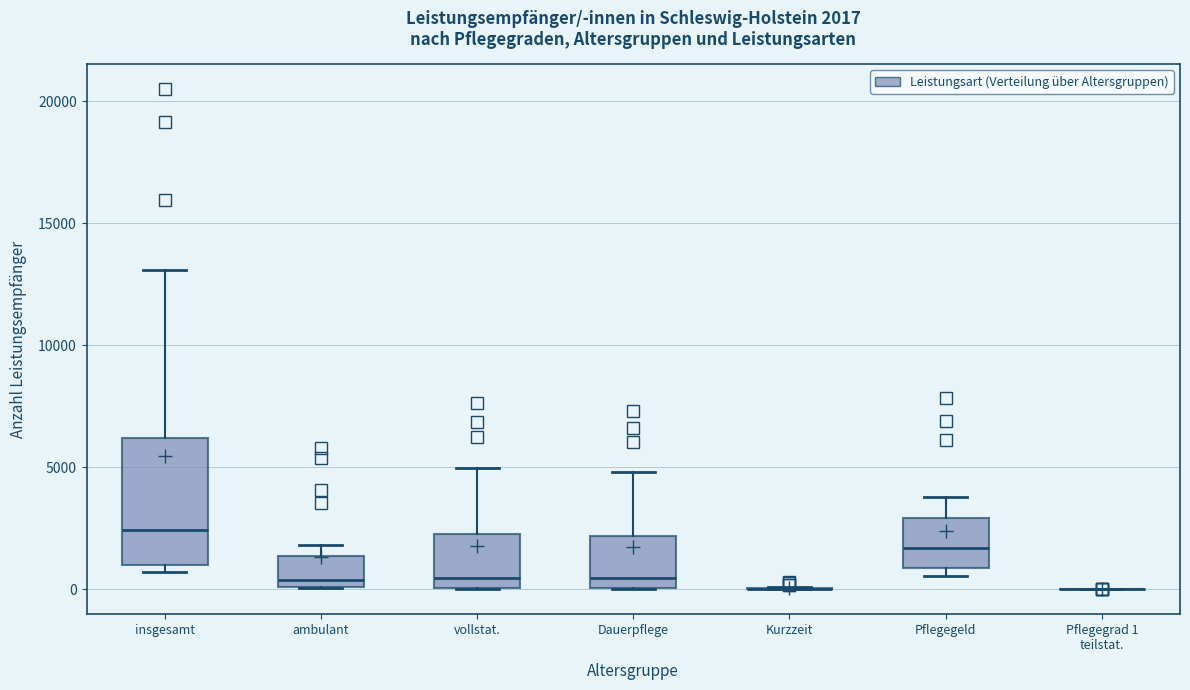

Which box is the tallest, from its lower edge to its upper edge?

insgesamt